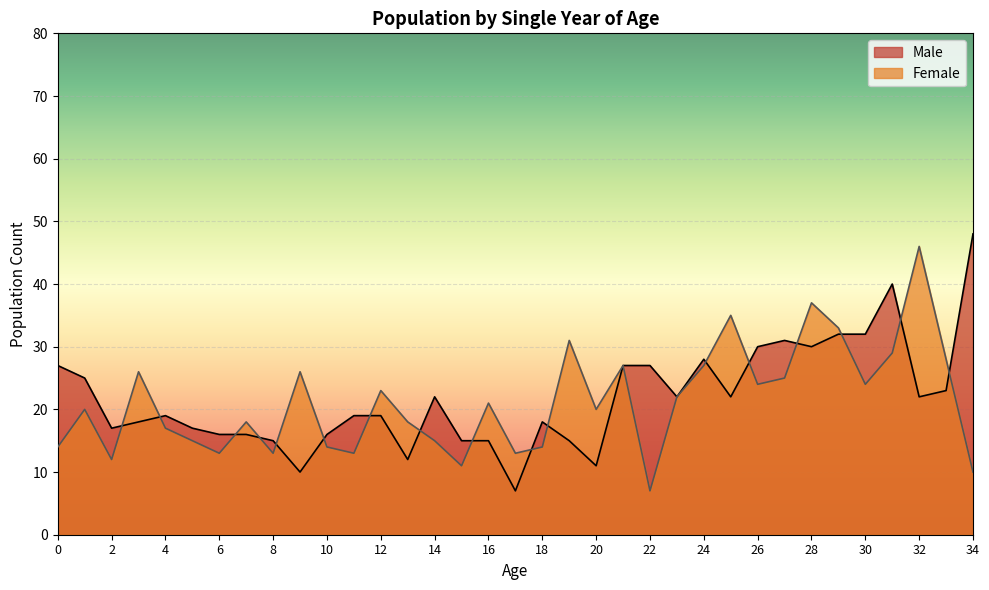

What is the sum of the Male values at 17 and 13?

19